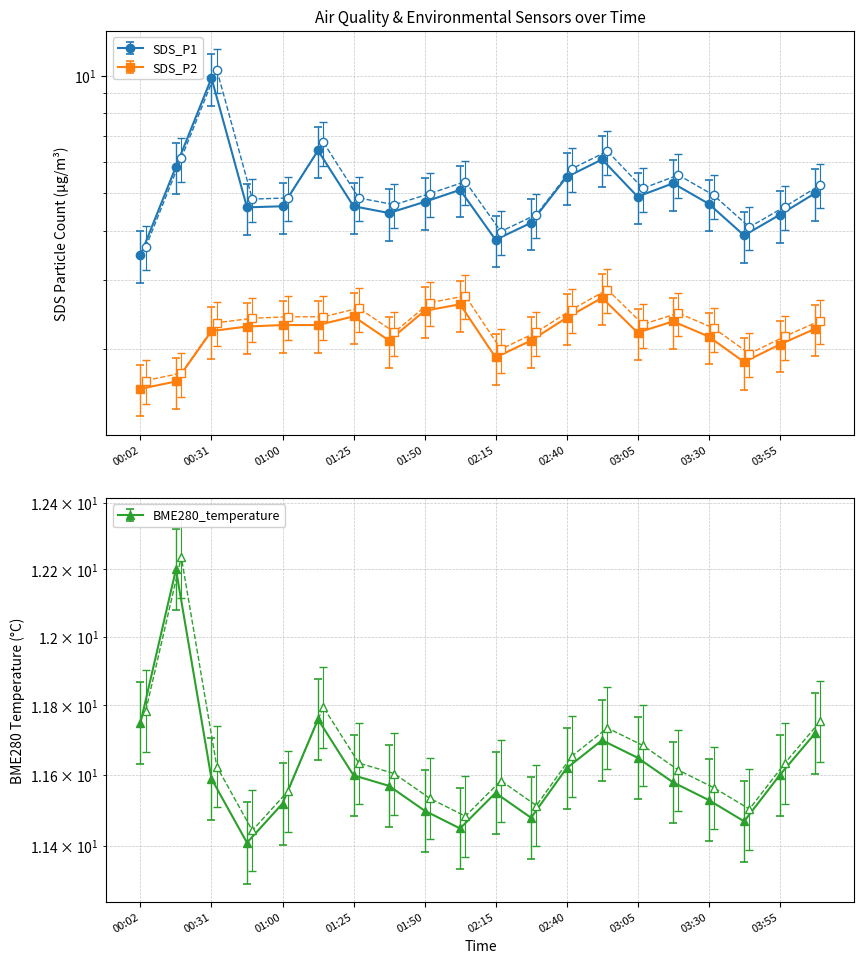

Which series changed the most between 01:13 and 01:50?

SDS_P1